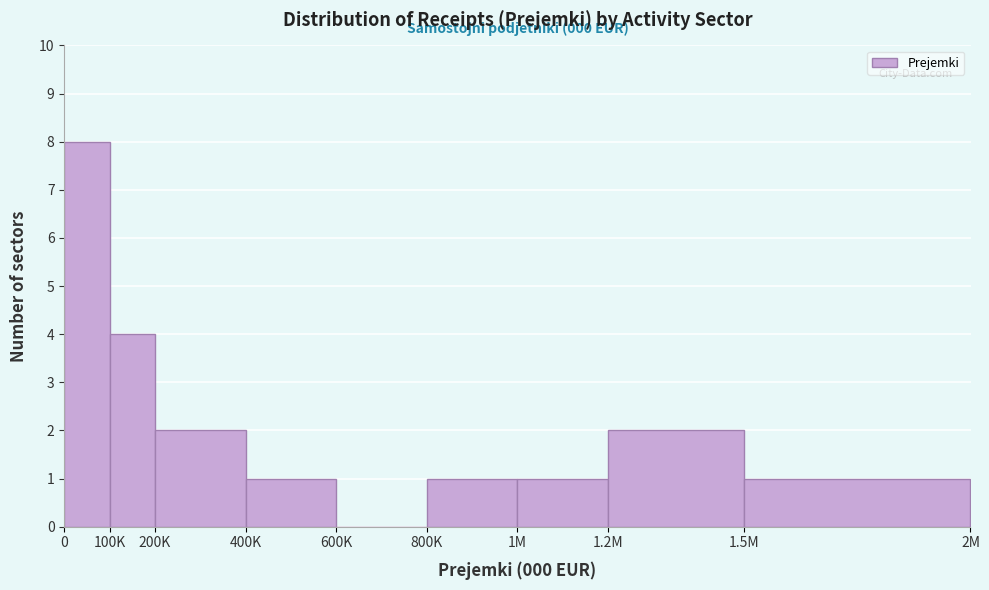

Reading left to right, what are all the values shown in this chart?

0=8	100K=4	200K=2	400K=1	600K=0	800K=1	1M=1	1.2M=2	1.5M=1